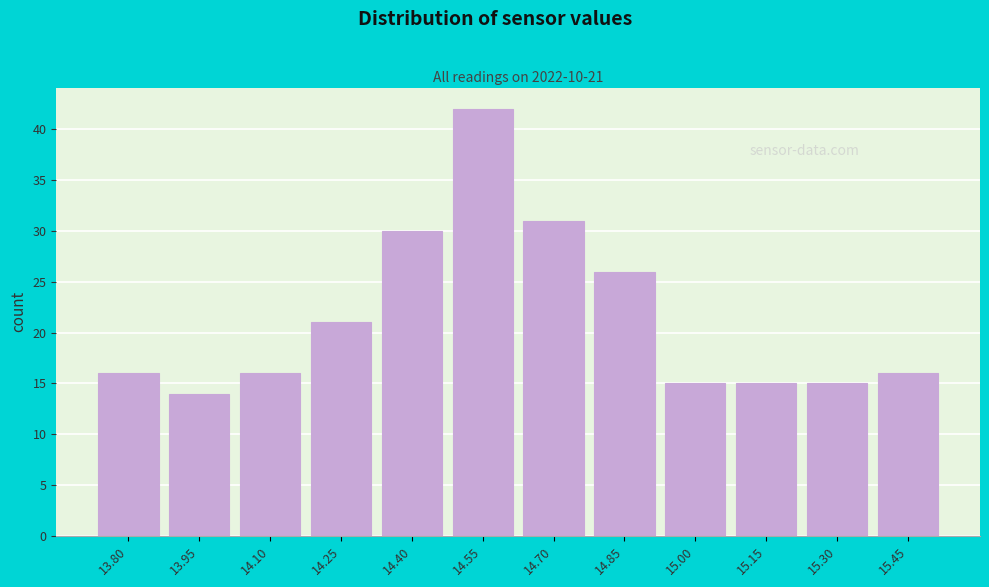

Reading right to left, transcribe all the data shown in this chart.

16	15	15	15	26	31	42	30	21	16	14	16